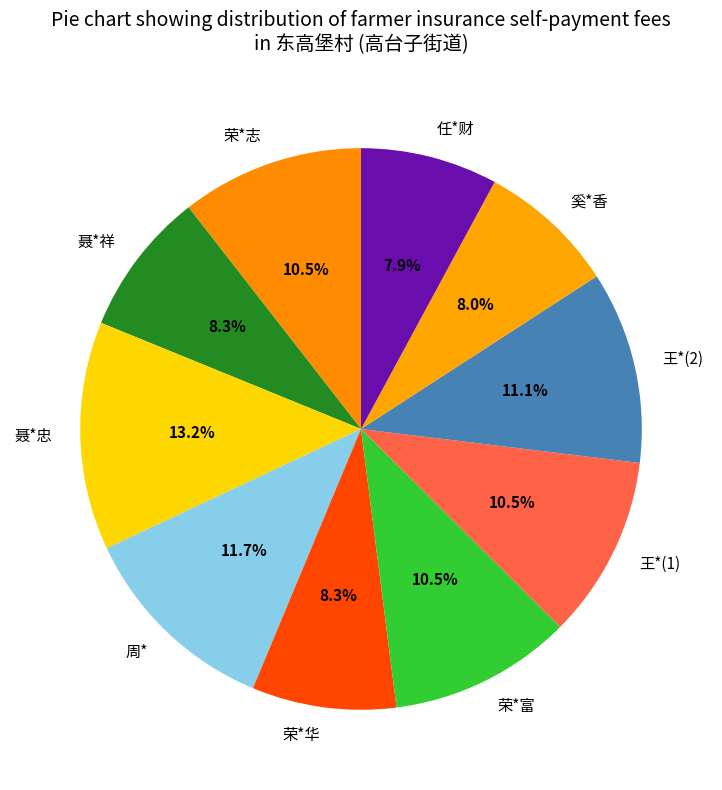

To the nearest percent, what is the combined percentage of 荣*富 and 聂*忠?

24%